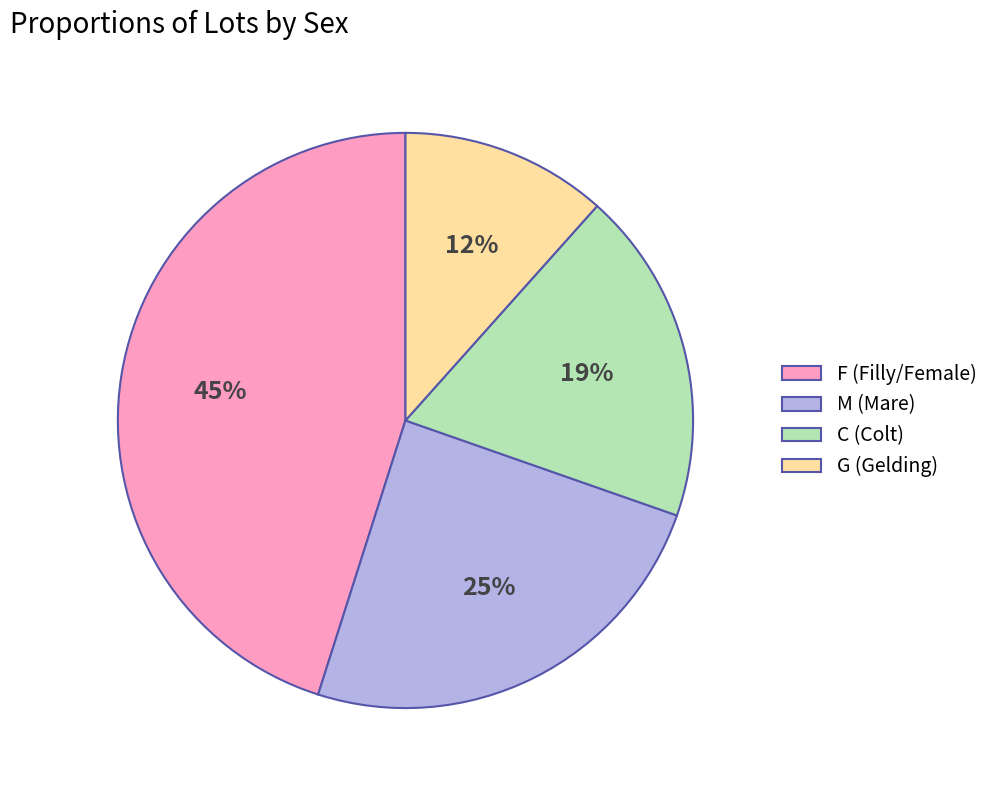

Between M (Mare) and F (Filly/Female), which is larger?

F (Filly/Female)